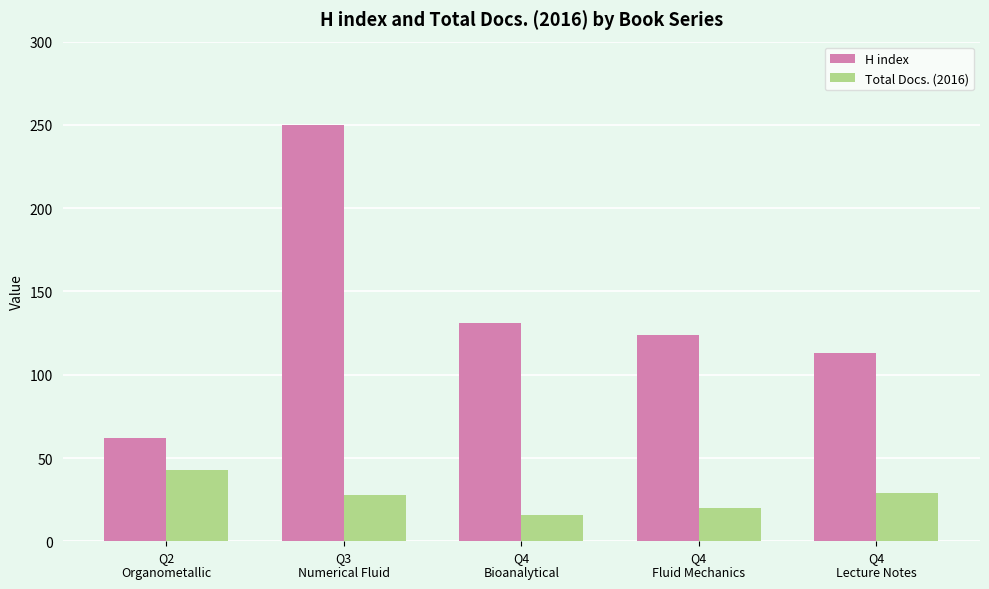

What are all the series names shown in the legend?

H index, Total Docs. (2016)